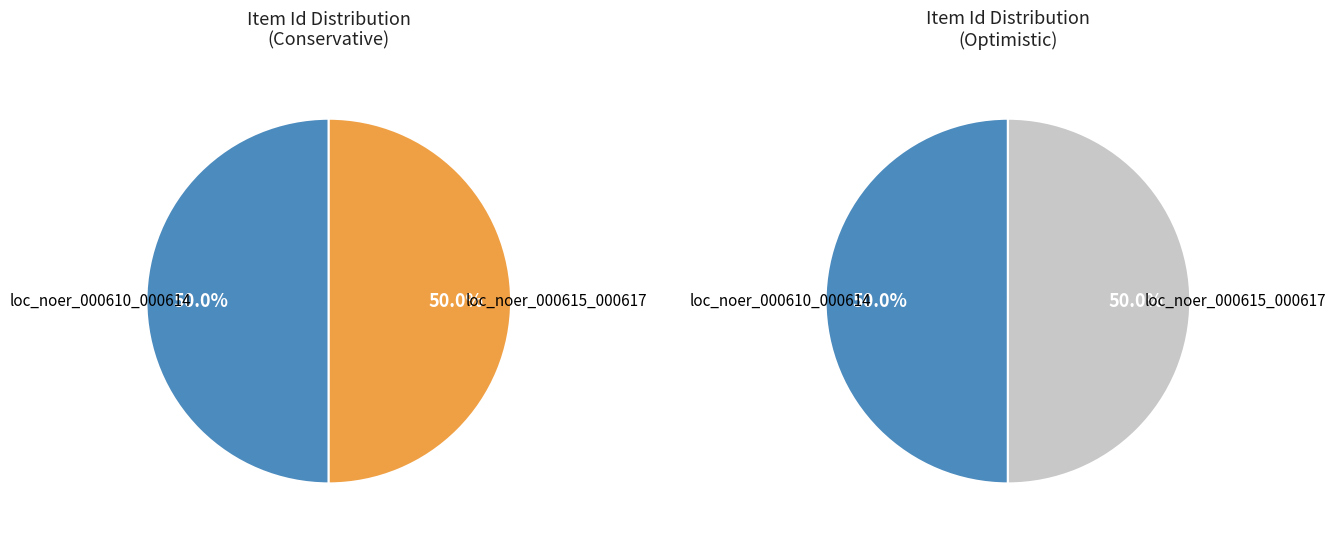

Which category has the smallest portion of the pie?

loc_noer_000610_000614